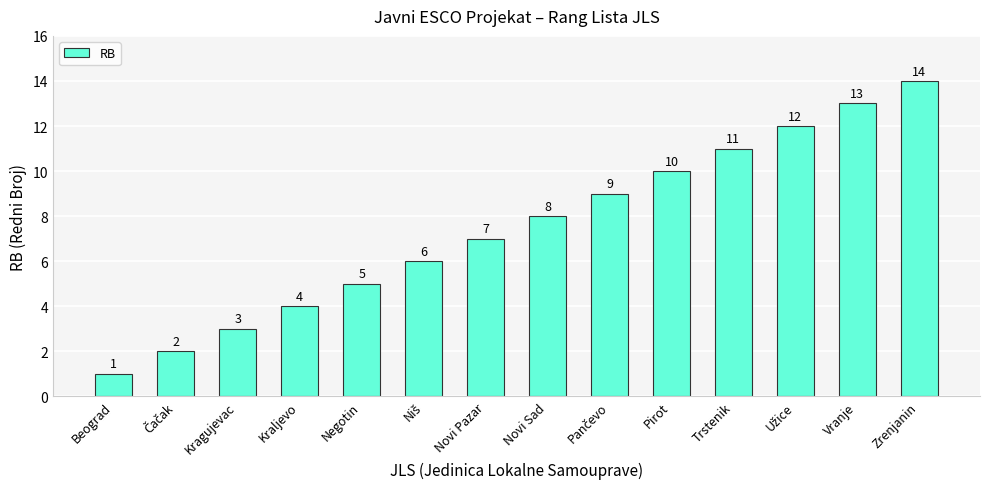

What is the maximum value shown in the chart?

14